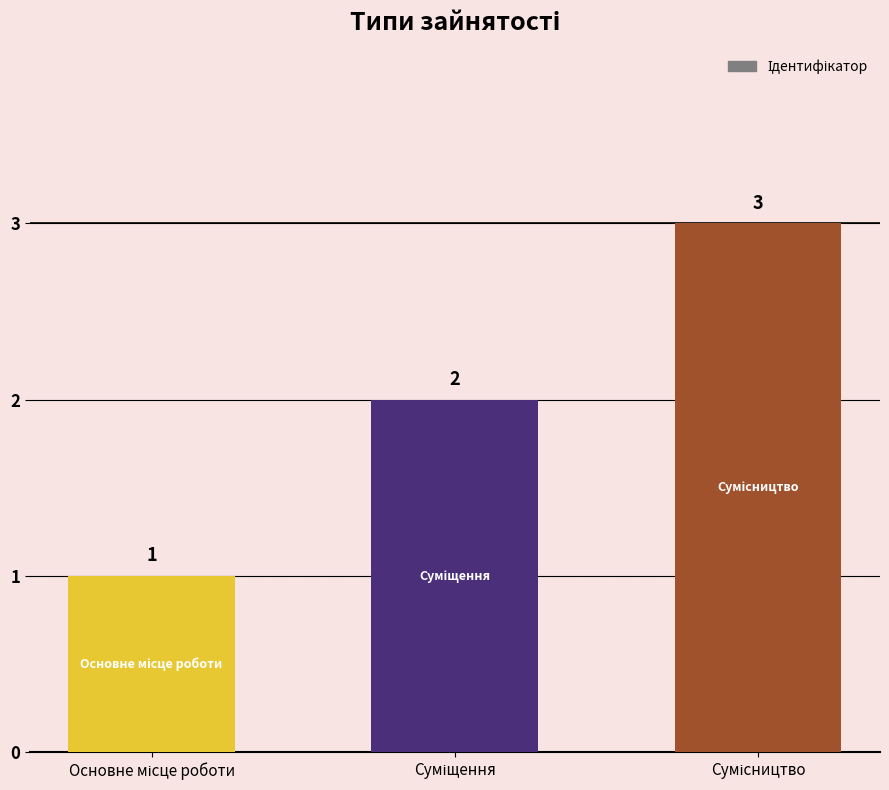

What is the sum of all values?

6